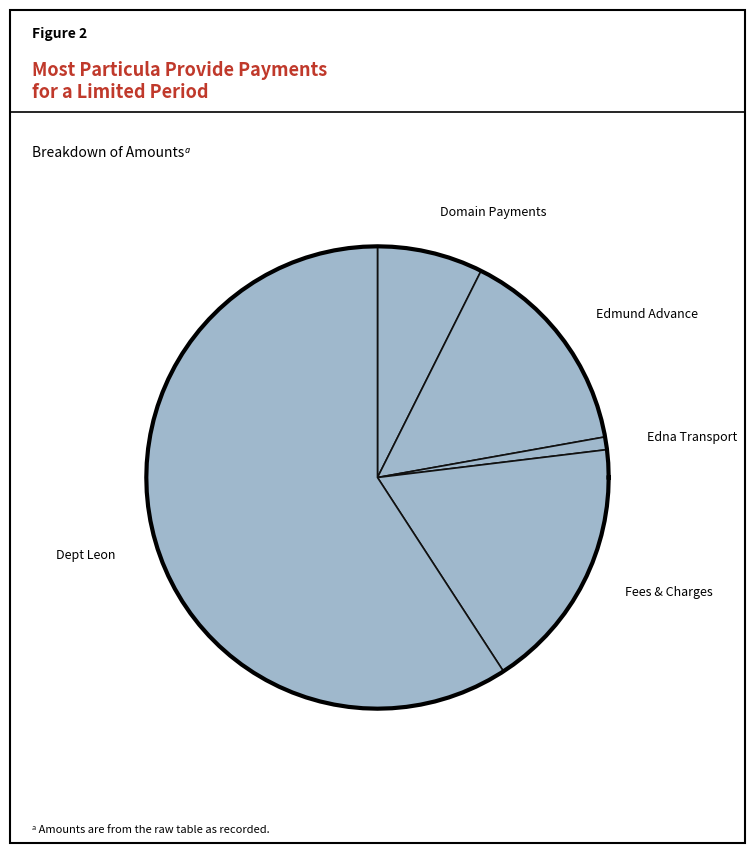

Do Edna Transport and Edmund Advance together represent more than half of the pie?

No